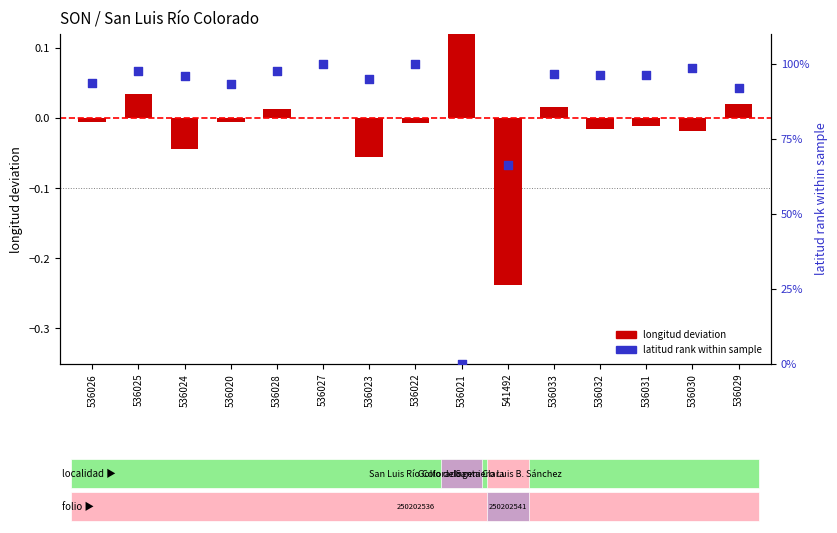

What are all the series names shown in the legend?

longitud deviation, latitud rank within sample